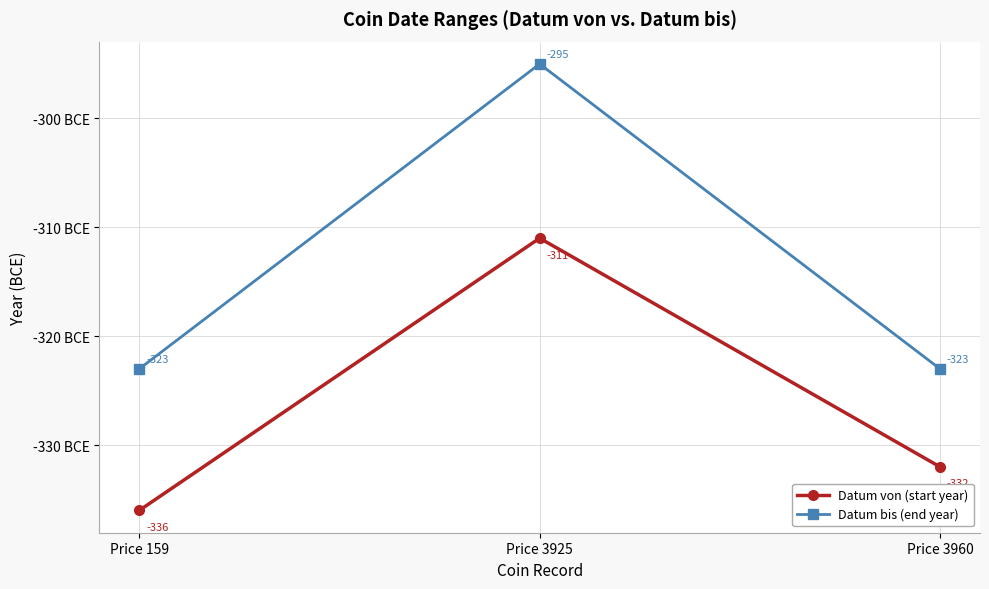

List the labels in order of Datum von (start year) value, smallest first.

Price 159, Price 3960, Price 3925